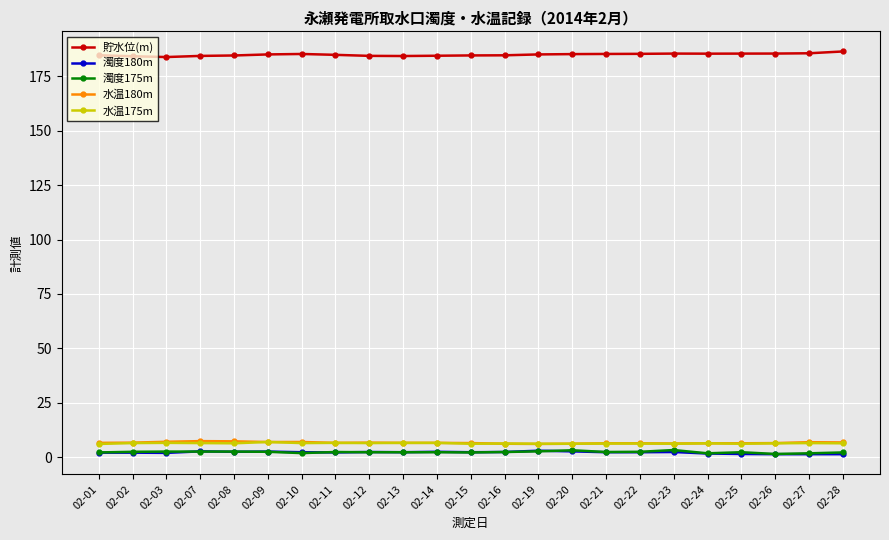

True or false: 濁度175m and 貯水位(m) intersect in this chart.

False